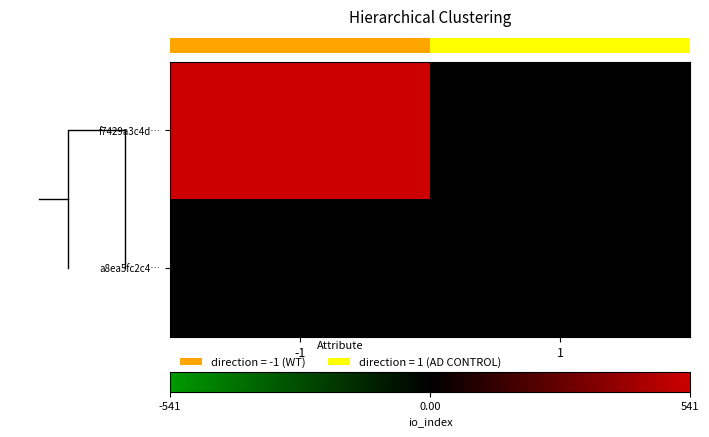

Which series has the widest spread of values?

f7429a3c4d…